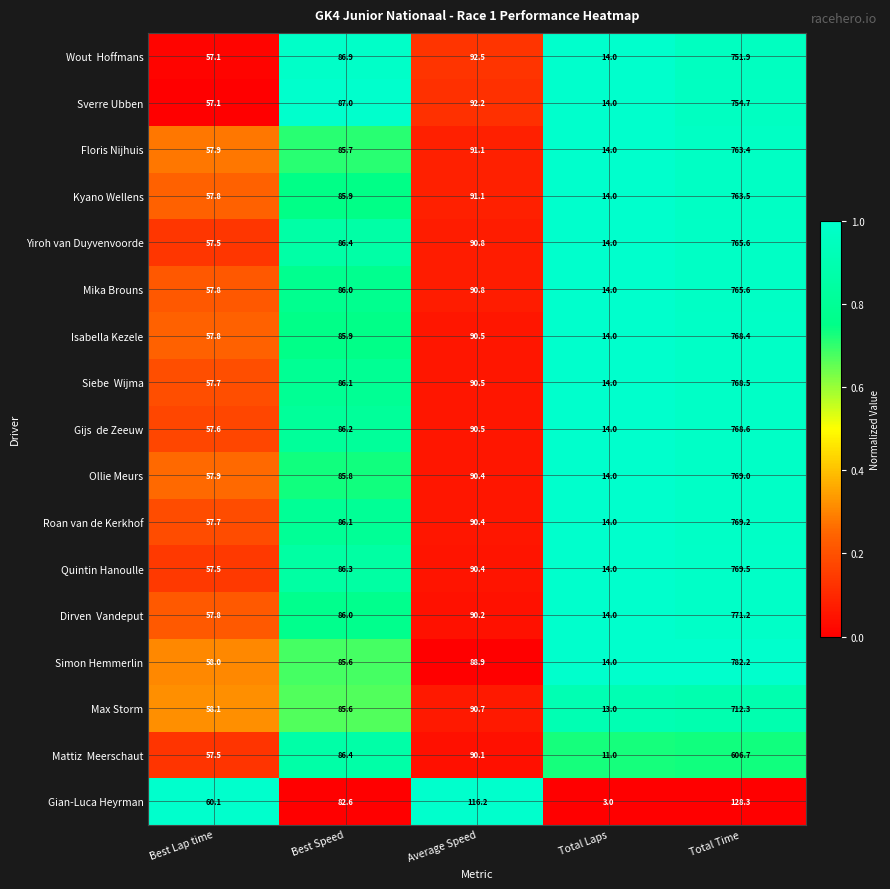

The value of Sverre Ubben at Best Lap time is 57.1. True or false?

True